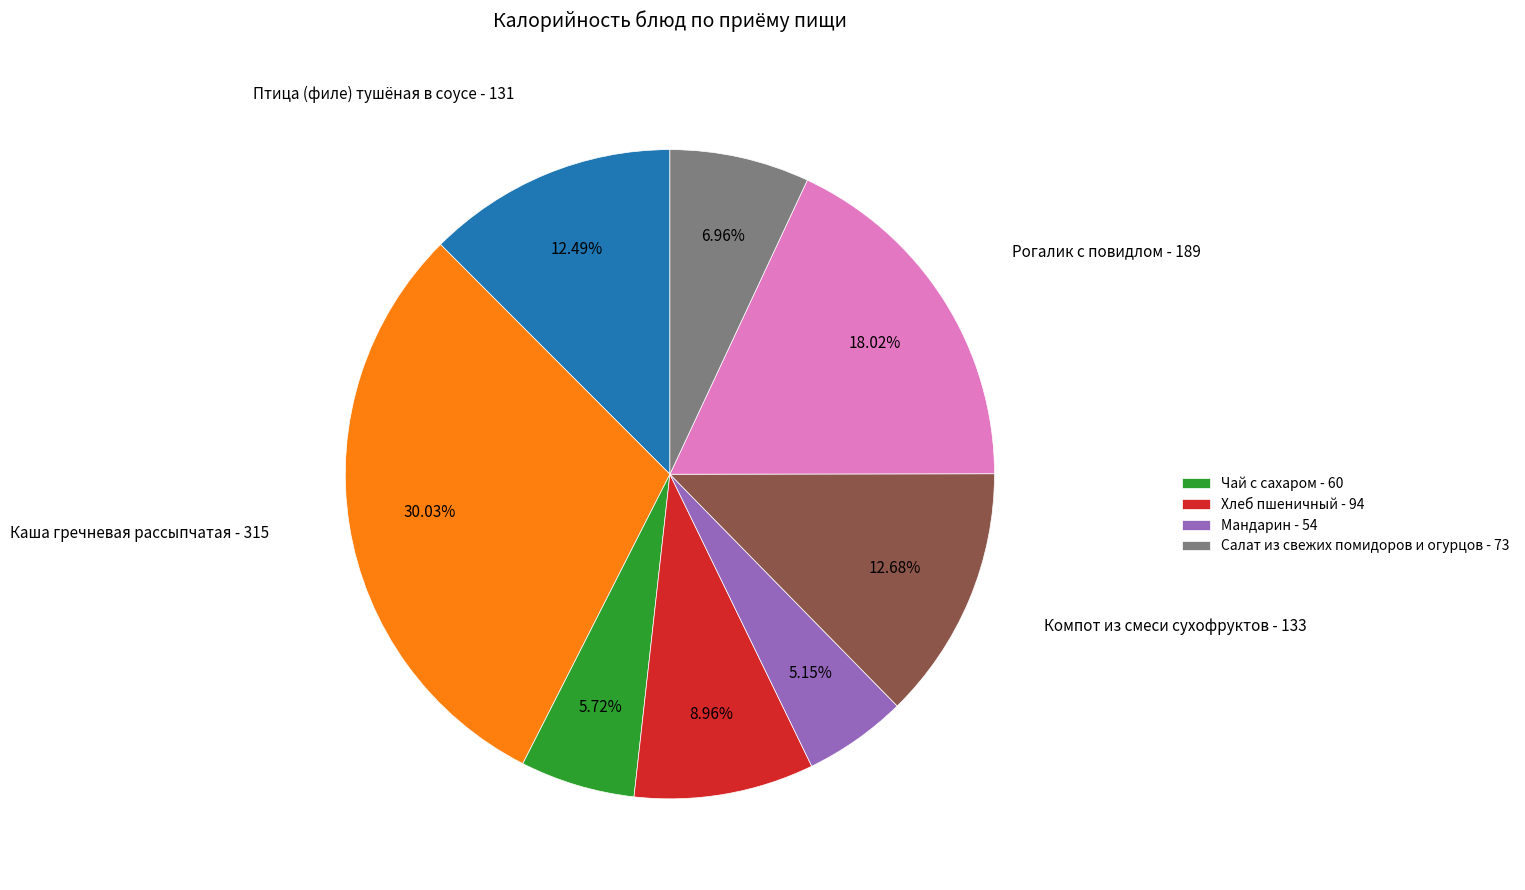

Does any single category account for the majority?

No